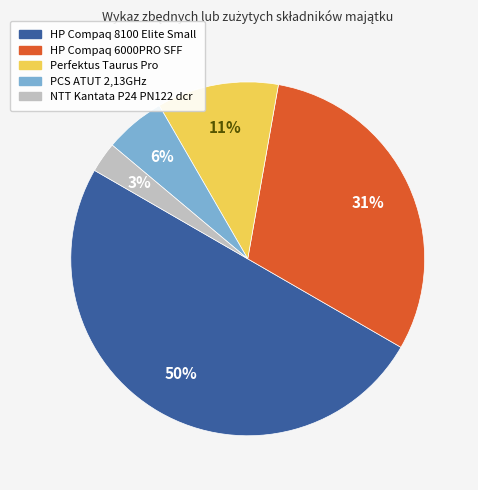

Which slice is the smallest?

NTT Kantata P24 PN122 dcr